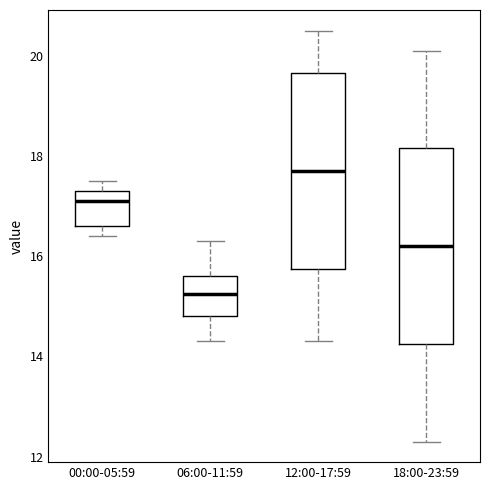

Where does the median line of the box for 18:00-23:59 sit on the y-axis? The values are not printed on the chart, so give them approximately, as read against the axis.

16.2